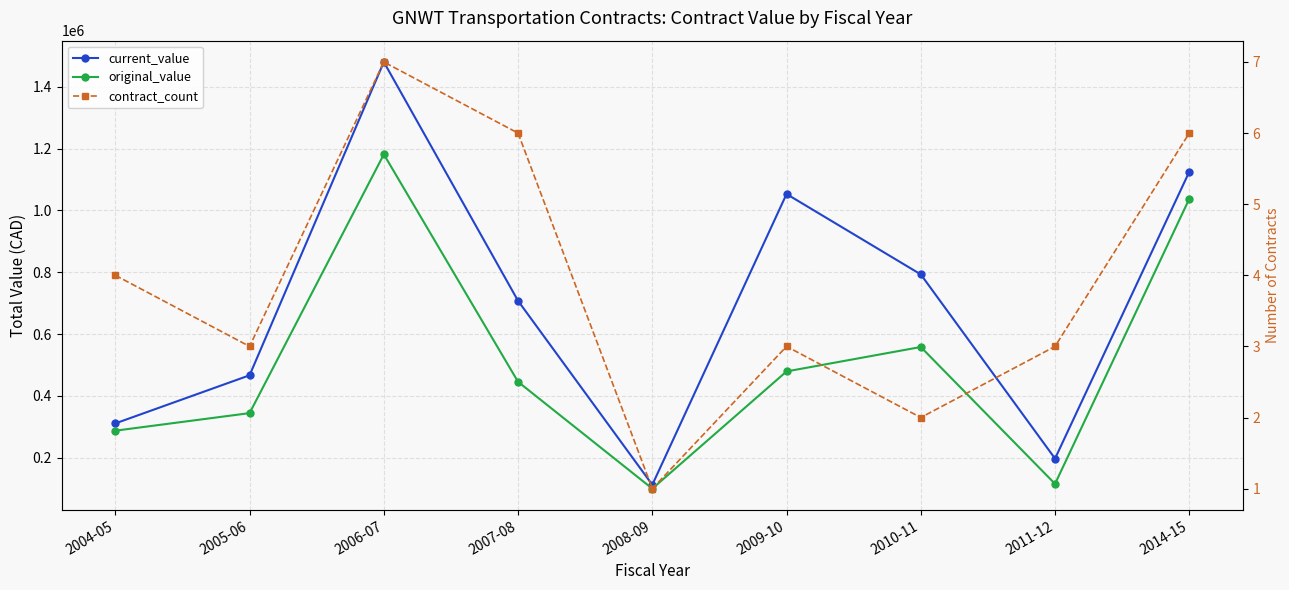

Which category has the lowest value across all series?

2008-09